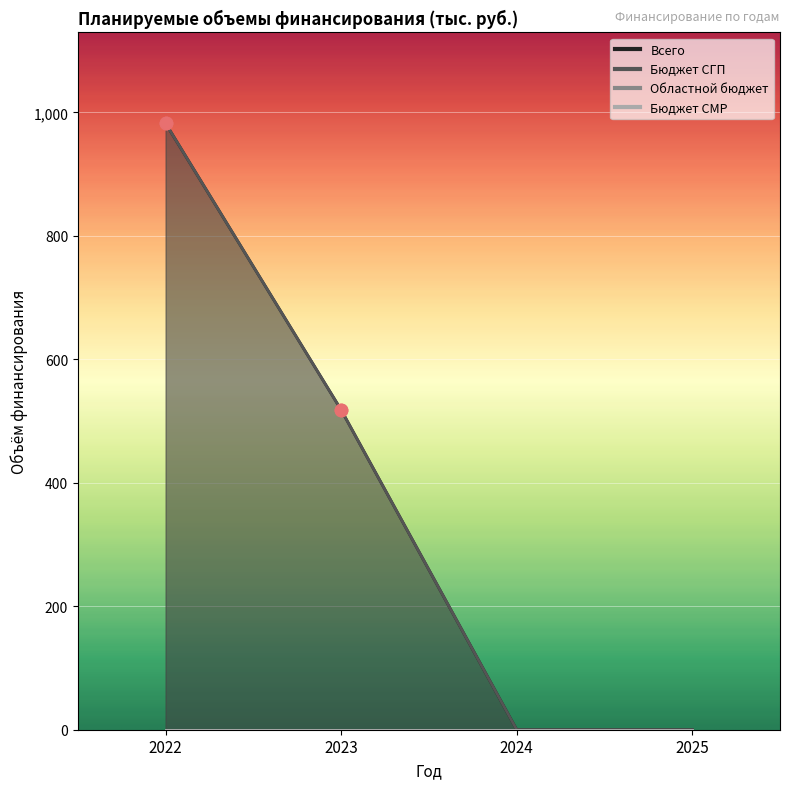

At how many categories does at least one series exceed 409?

2